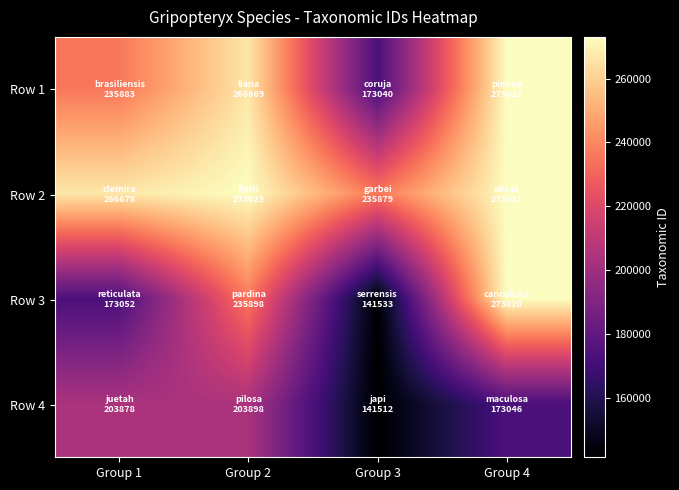

Reading right to left, extract all data points from this chart.

Row 1: Group 4=273022	Group 3=173040	Group 2=266669	Group 1=235883
Row 2: Group 4=273021	Group 3=235879	Group 2=273023	Group 1=266678
Row 3: Group 4=273020	Group 3=141533	Group 2=235898	Group 1=173052
Row 4: Group 4=173046	Group 3=141512	Group 2=203898	Group 1=203878